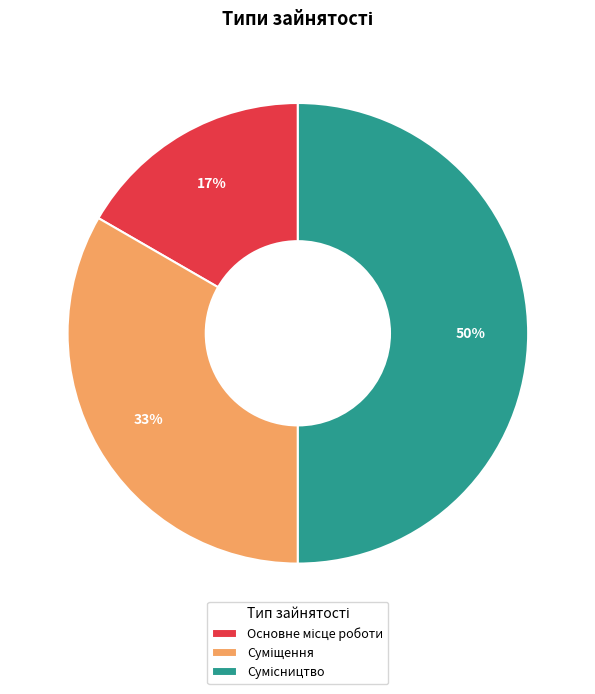

To the nearest percent, what is the average slice percentage?

33%